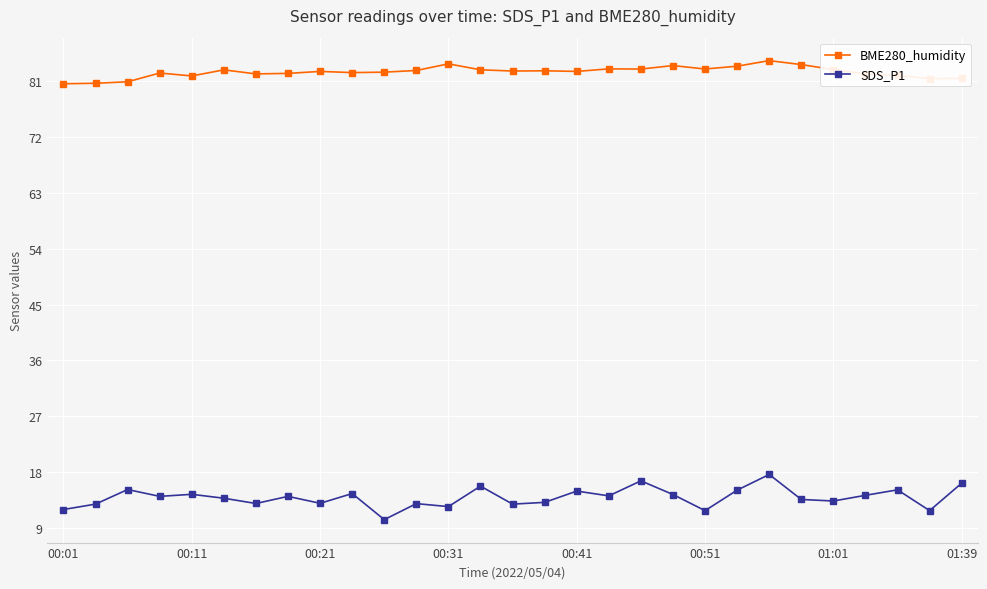

What is the value of the BME280_humidity point at the 4th from the left?

82.3